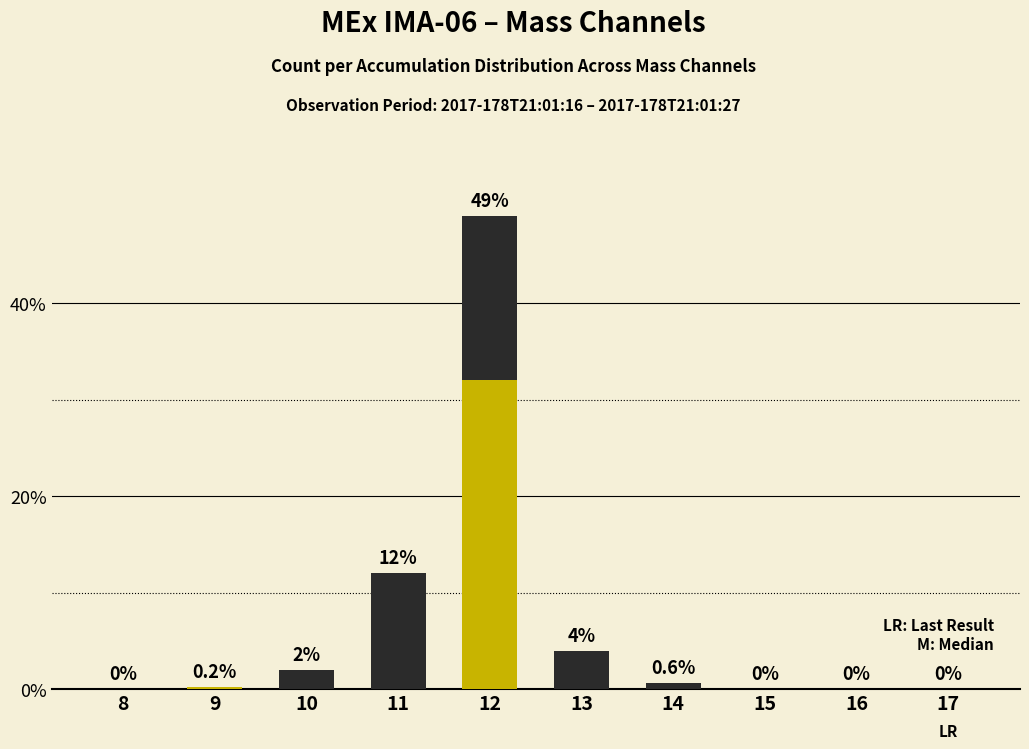

How many data points in Mass Channel (yellow) are above 0?

2